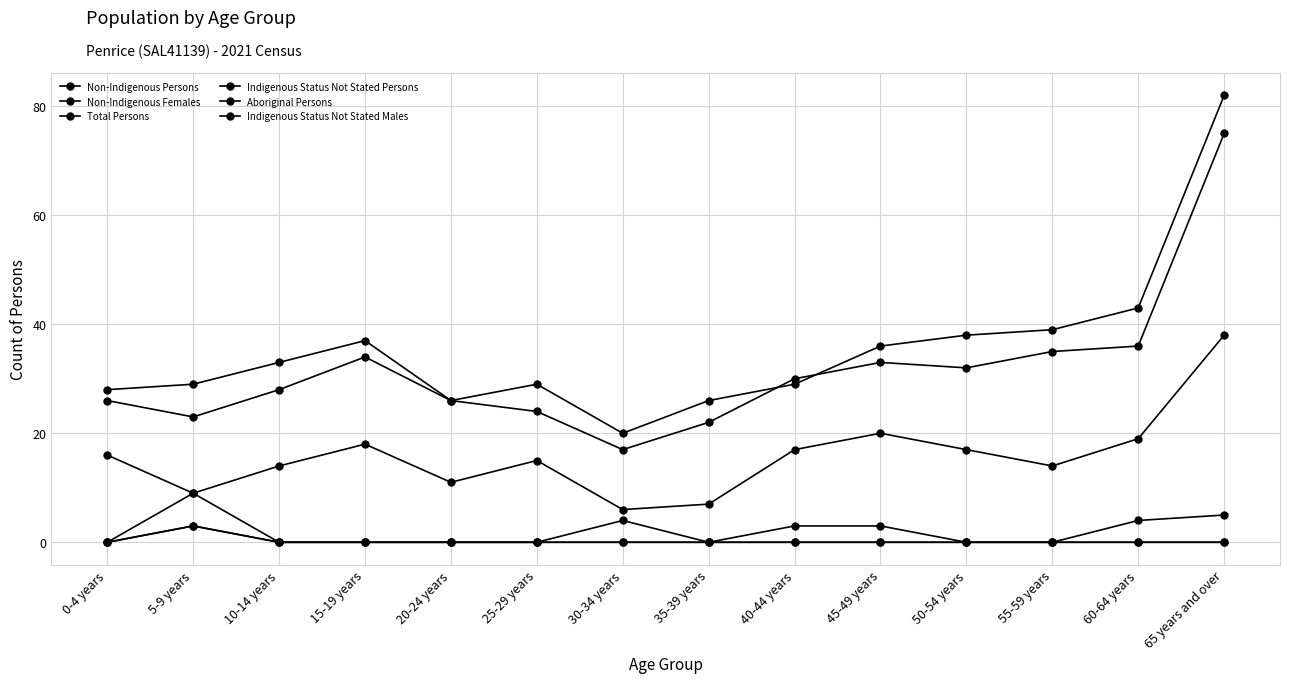

Between 0-4 years and 20-24 years, which series saw the biggest shift?

Non-Indigenous Females